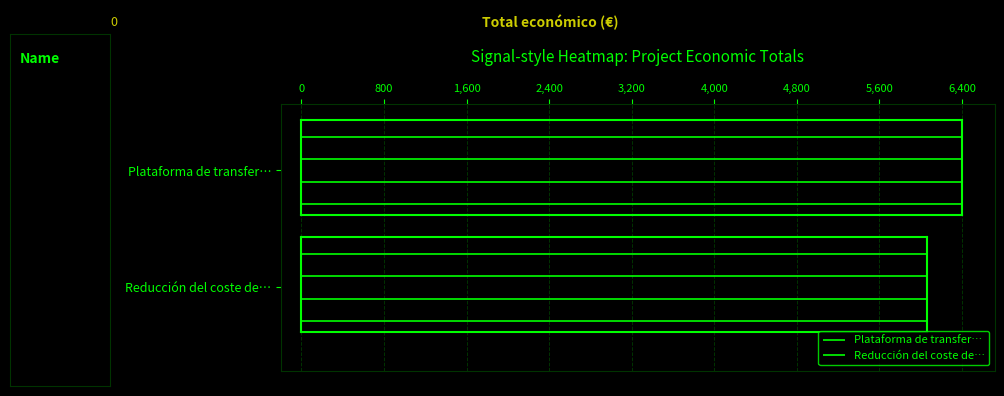

Rank the series at 0 from lowest to highest value.

Reducción del coste de…, Plataforma de transfer…